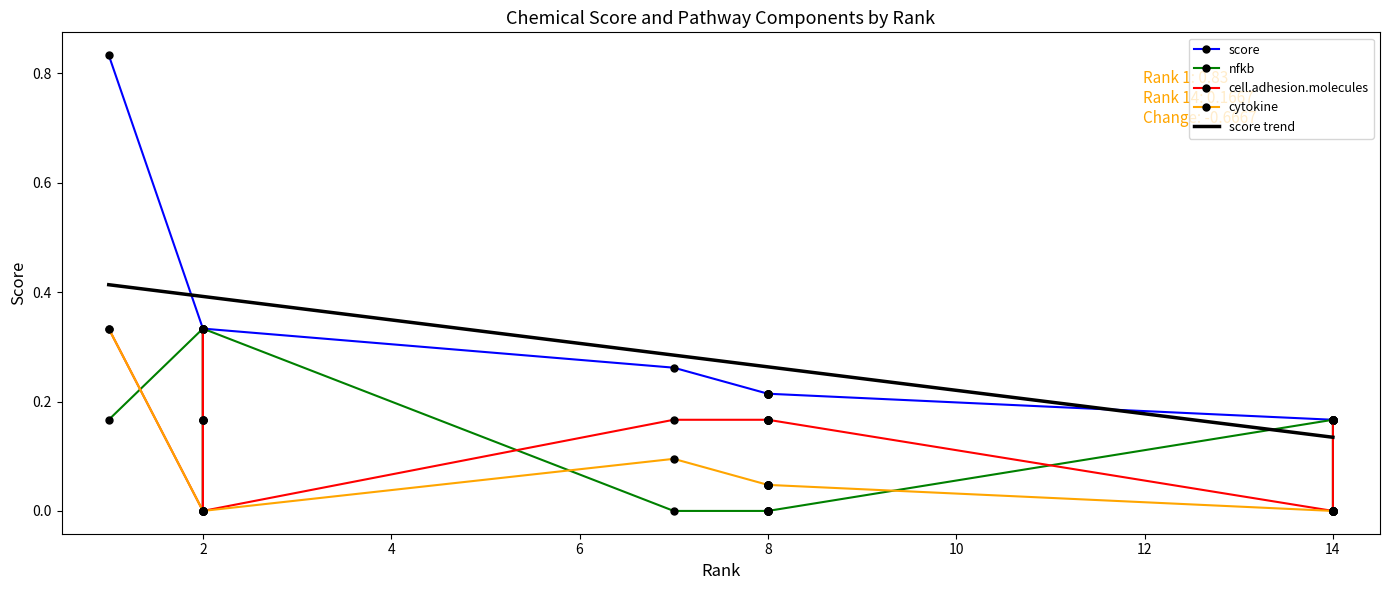

True or false: score and cytokine intersect in this chart.

False